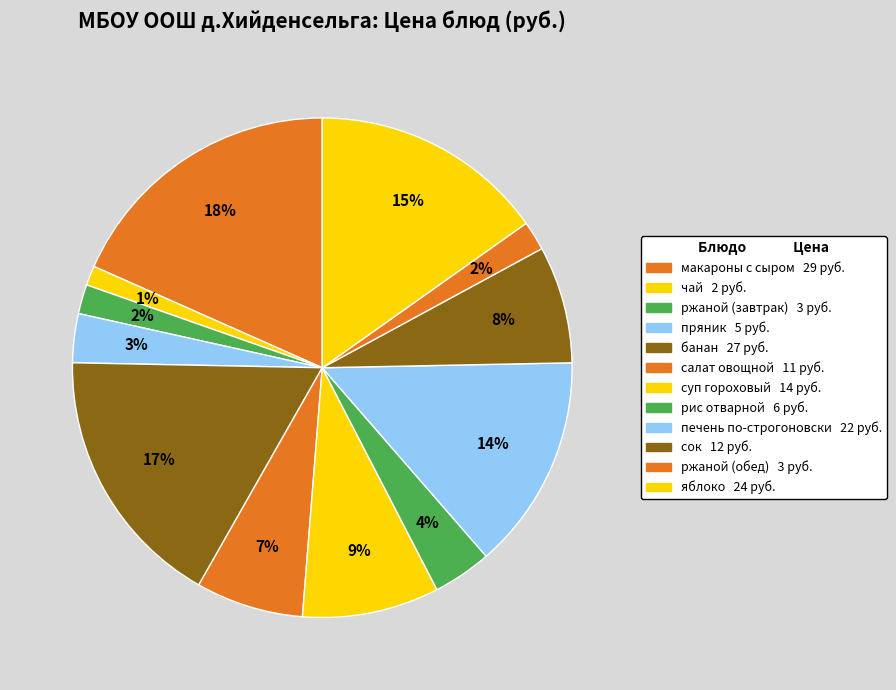

To the nearest percent, what percentage of the pie is суп гороховый?

9%